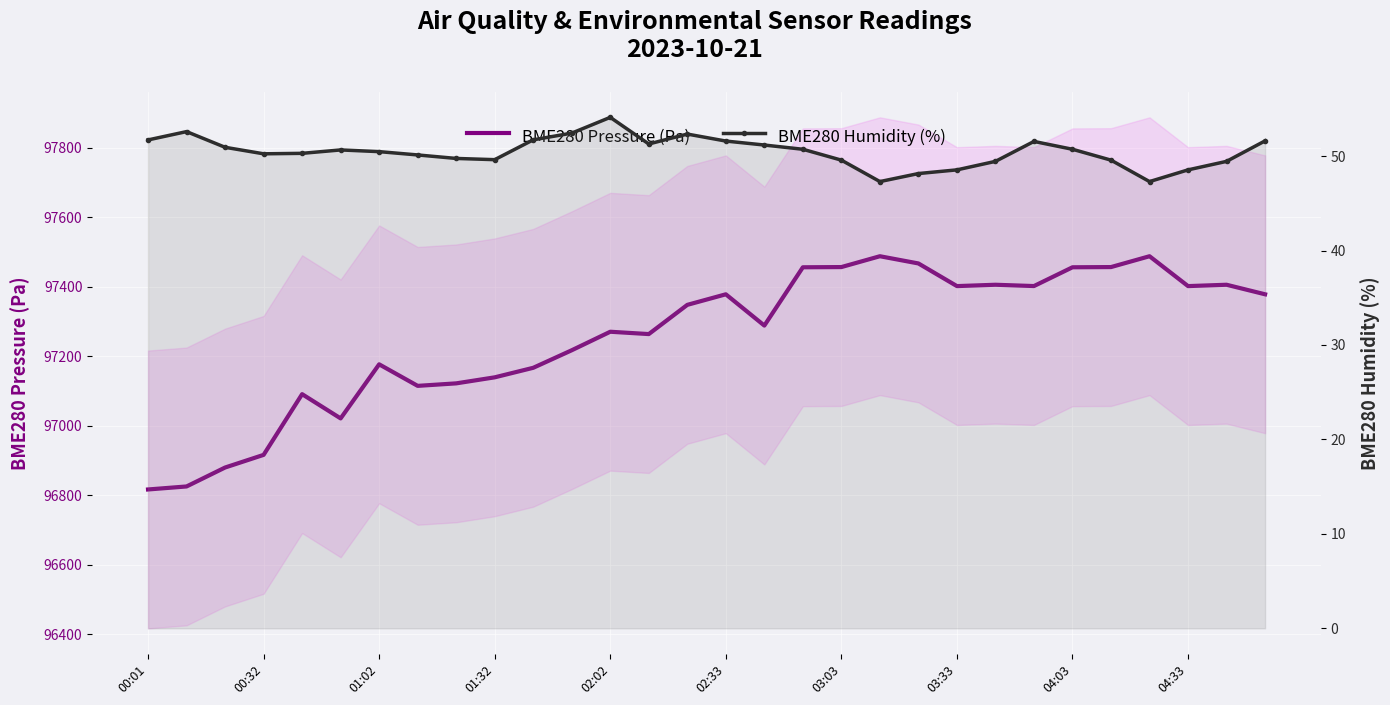

True or false: BME280 Humidity (%) and BME280 Pressure (Pa) cross at least once.

False